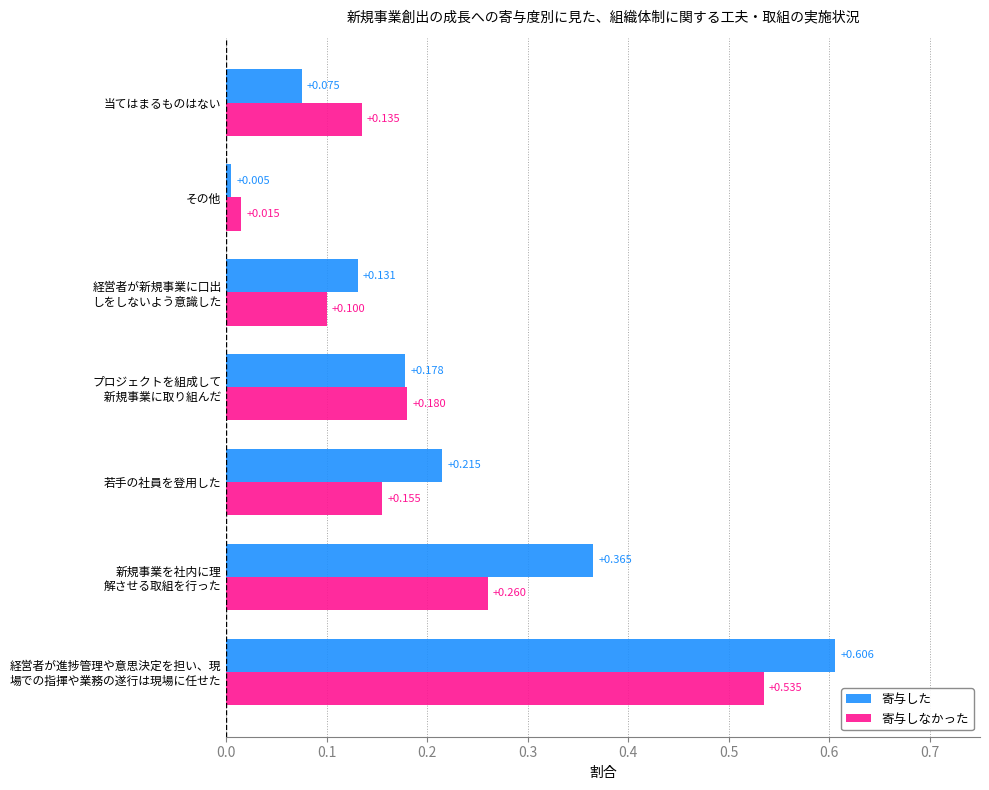

Rank the series by their maximum value, from highest to lowest.

寄与した, 寄与しなかった